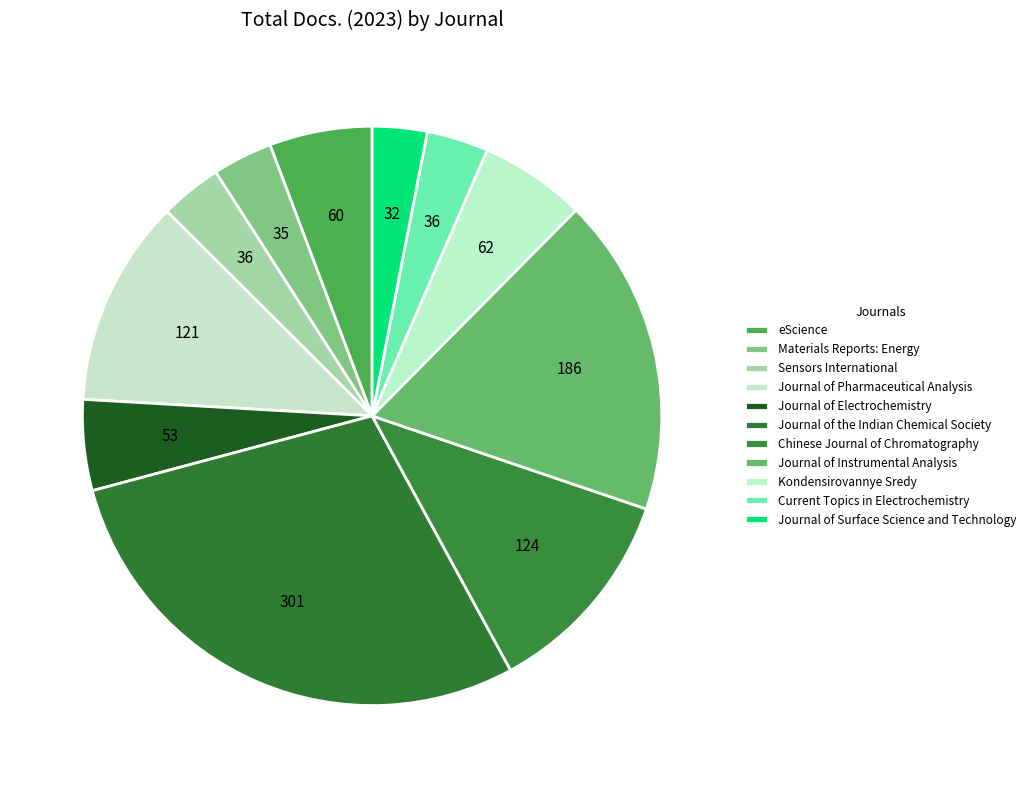

How many slices are in this pie chart?

11